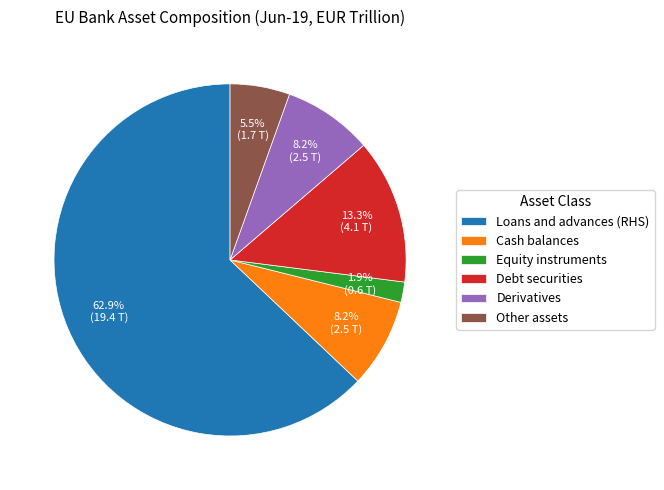

How many segments does this pie chart have?

6